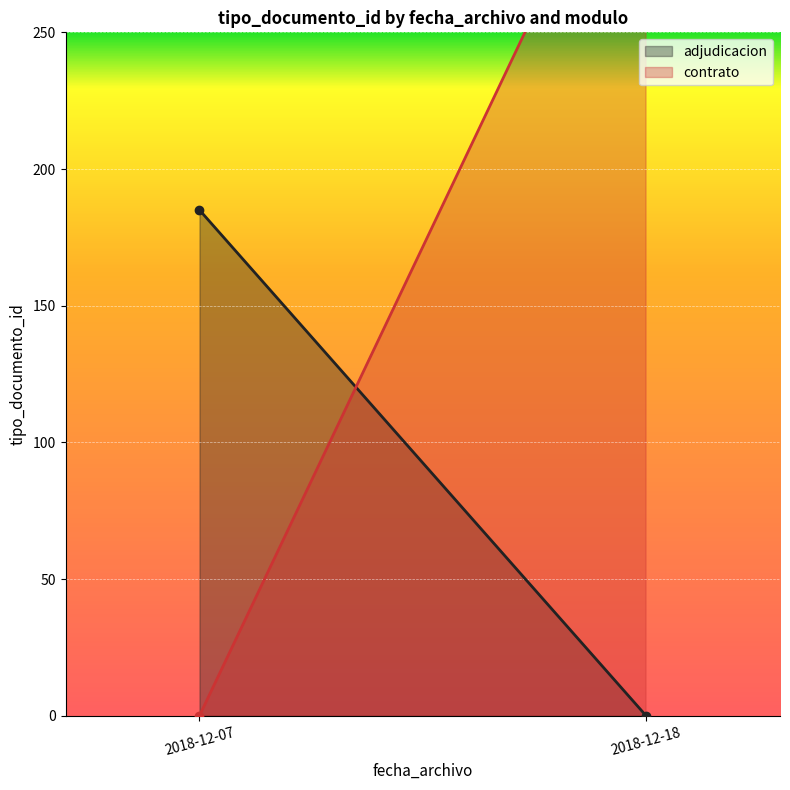

What are all the series names shown in the legend?

adjudicacion, contrato